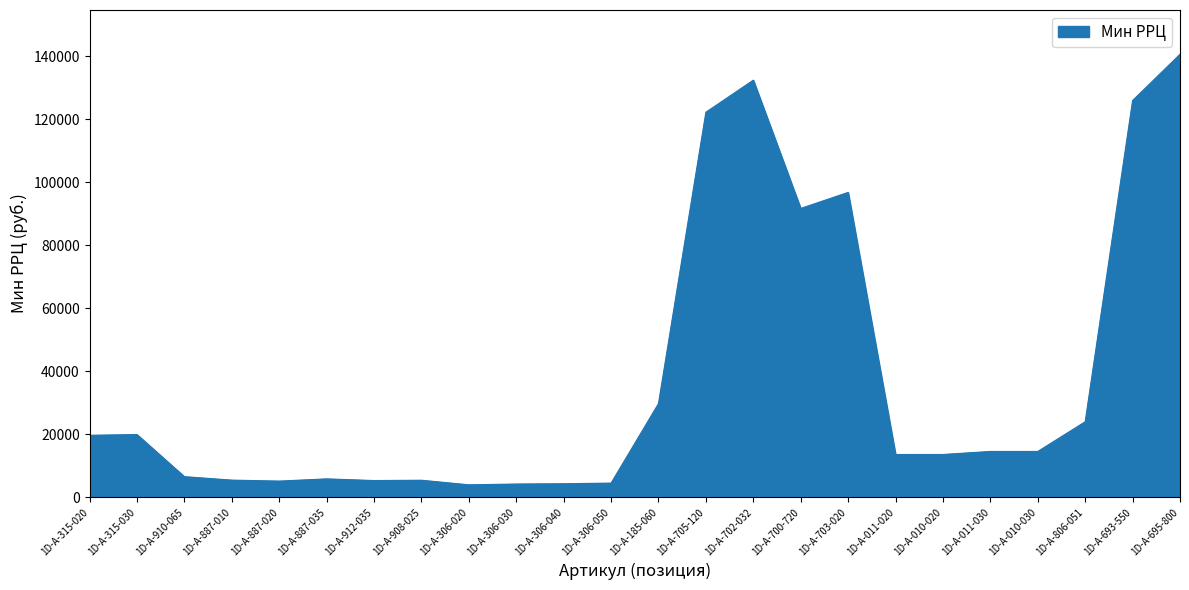

True or false: the data shows 96800 at 1D-A-703-020.

True